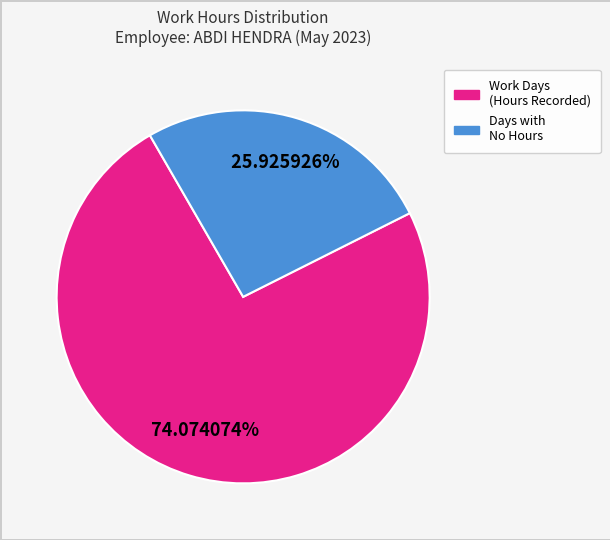

Does any single category account for the majority?

Yes